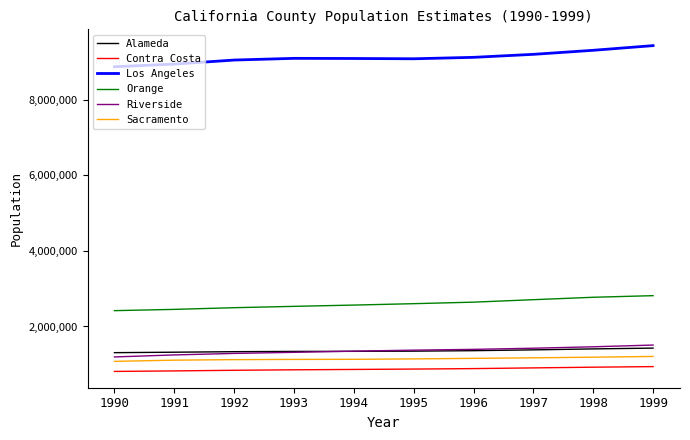

How many distinct data groups are displayed?

6